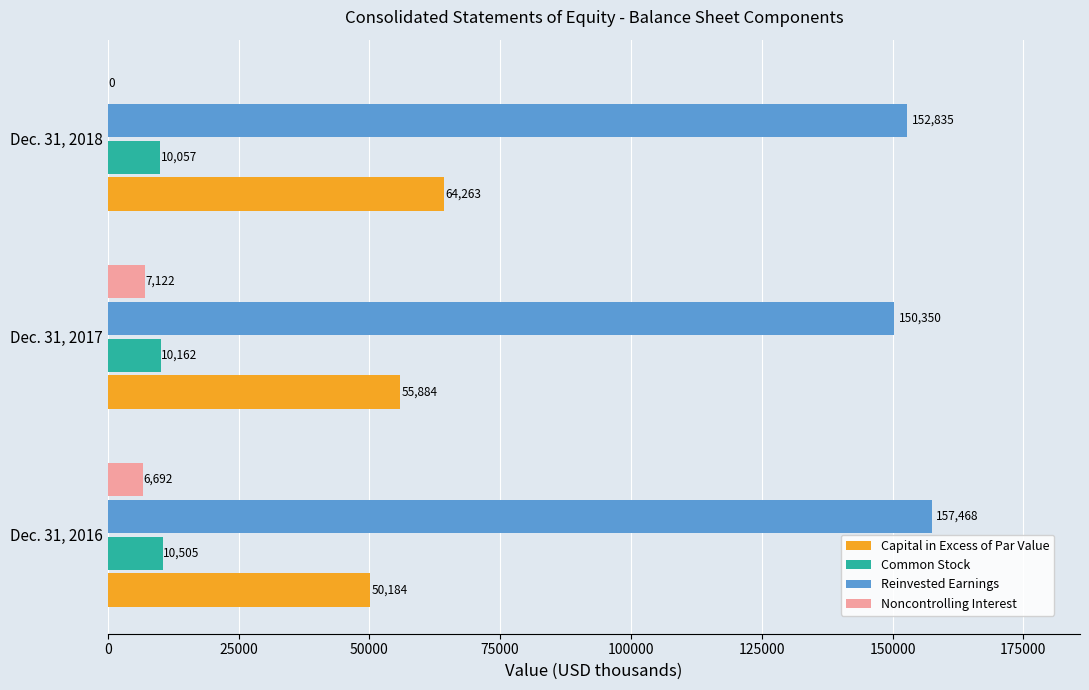

The value of Capital in Excess of Par Value at Dec. 31, 2017 is 55884. True or false?

True